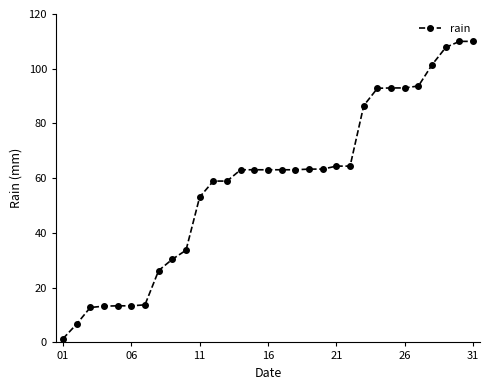

What is the greatest value displayed?

110.0